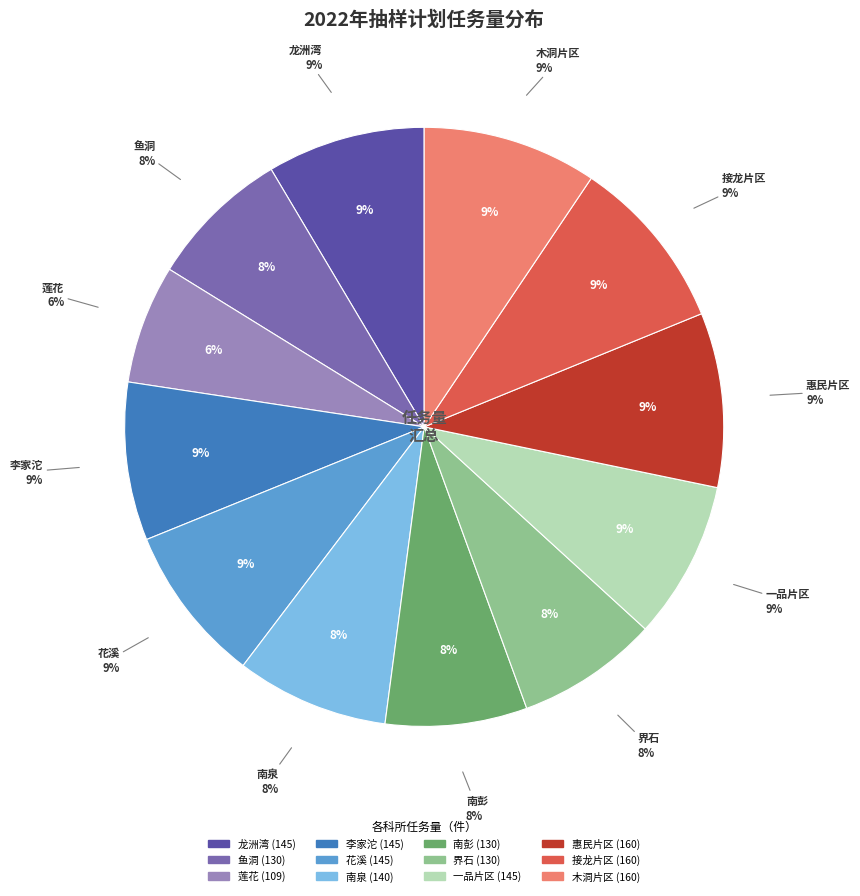

What is the change in value from 莲花 to 花溪?

+36